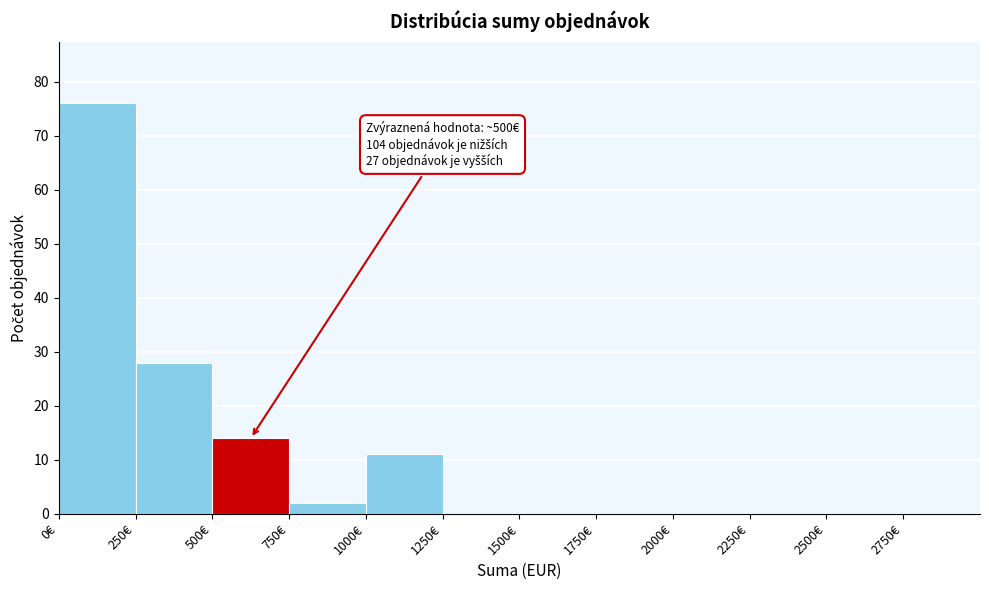

Over which range of the x-axis is the bar tallest?

0 to 250